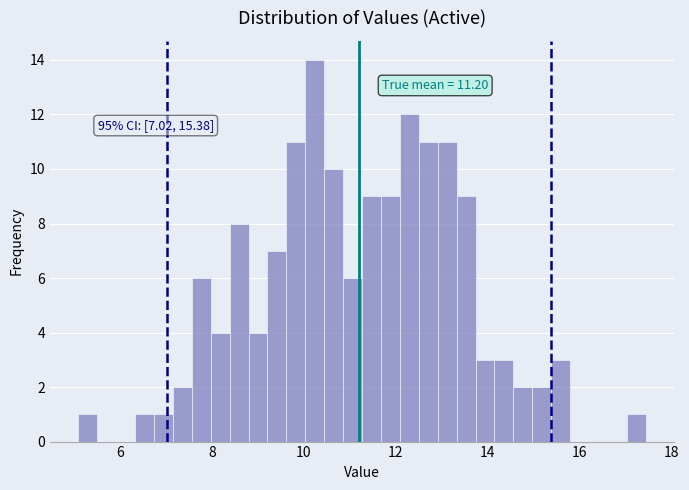

Around what value on the x-axis is the tallest bar? Give the approximate position of its centre, as read against the axis.

10.2